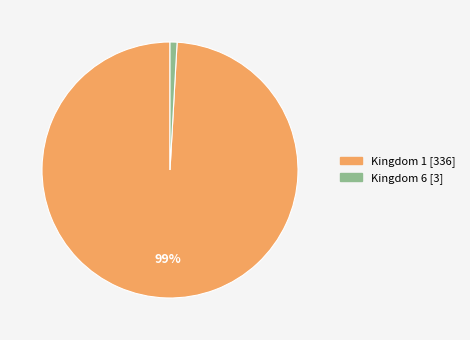

To the nearest percent, what is the average slice percentage?

50%